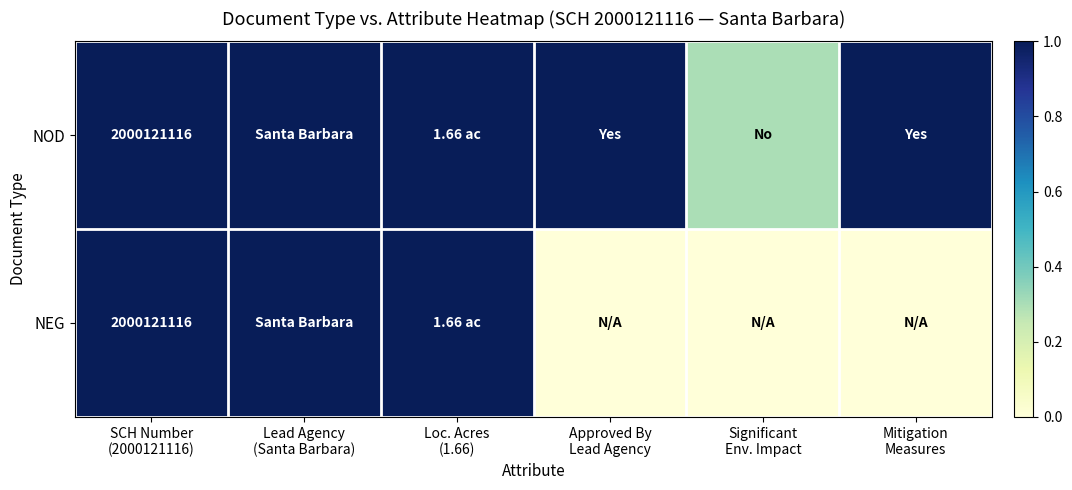

True or false: NOD has a value of 0.2 at Loc. Acres (1.66).

False